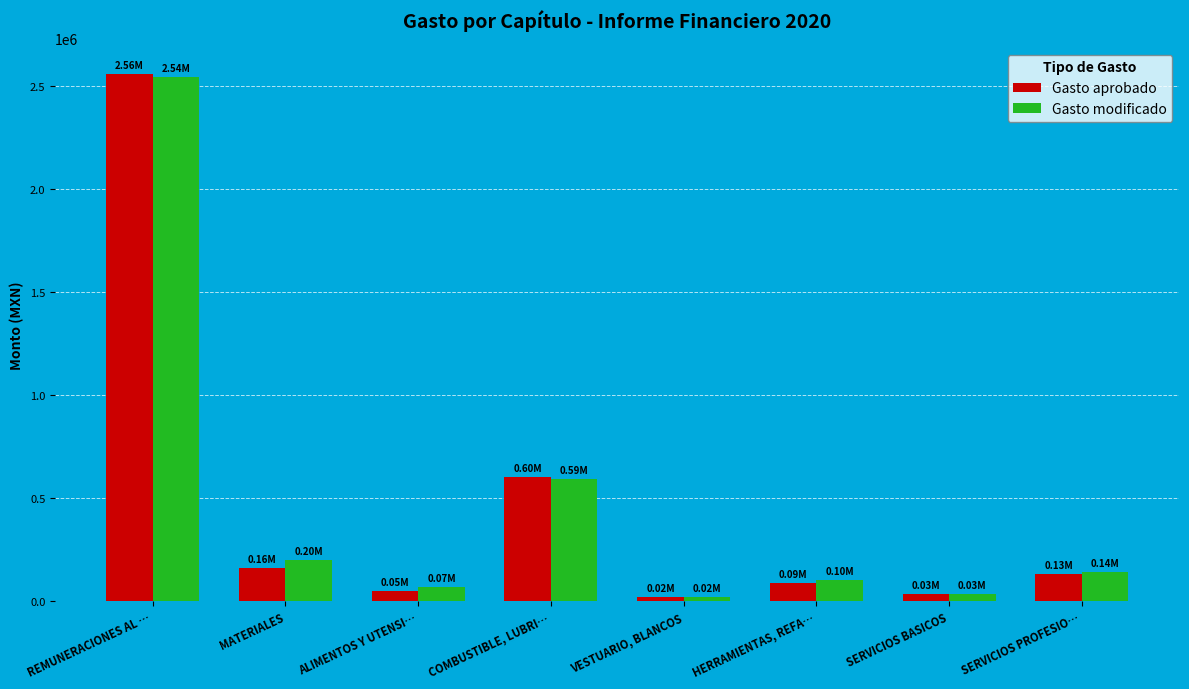

At which label is Gasto modificado closest to 1282163?

COMBUSTIBLE, LUBRI…